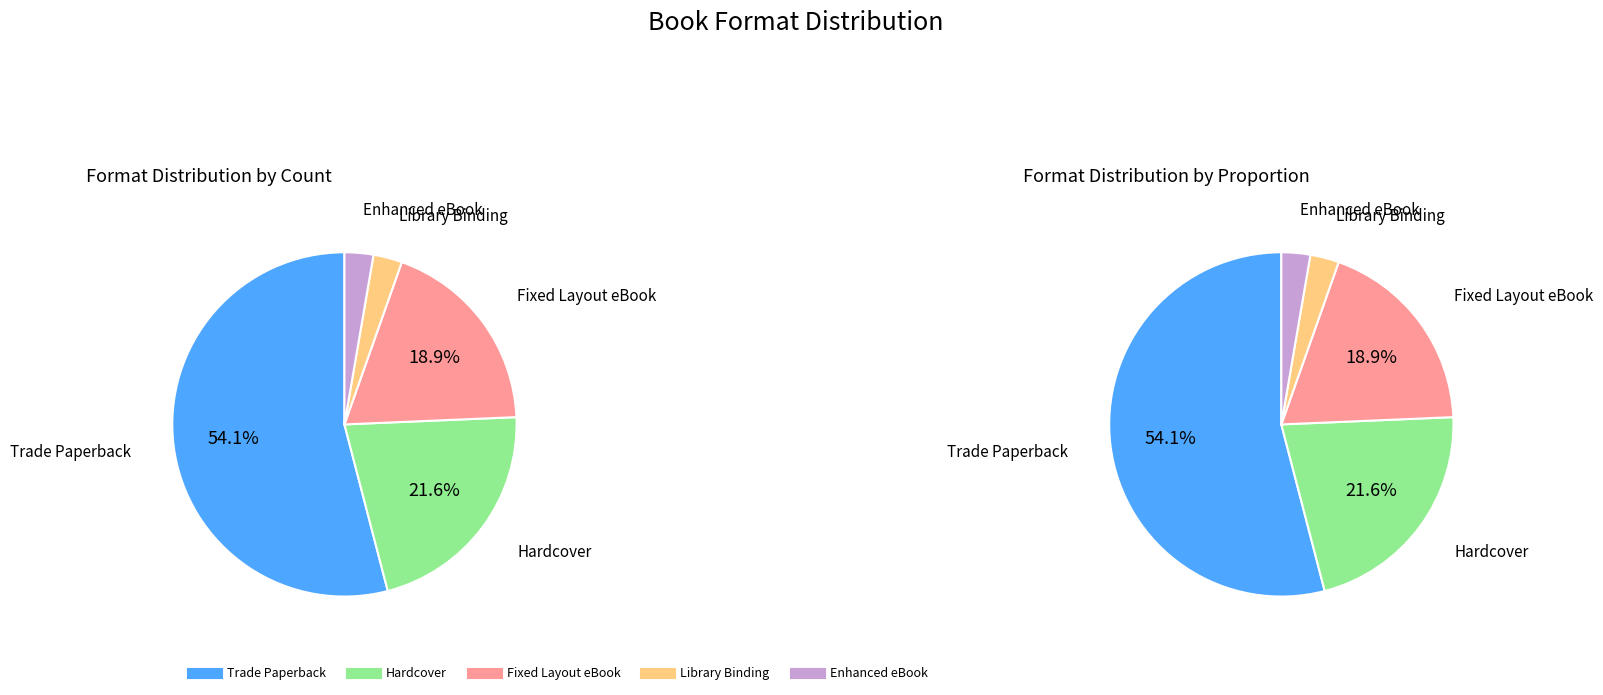

Is it true that Fixed Layout eBook is 11% of the pie?

False